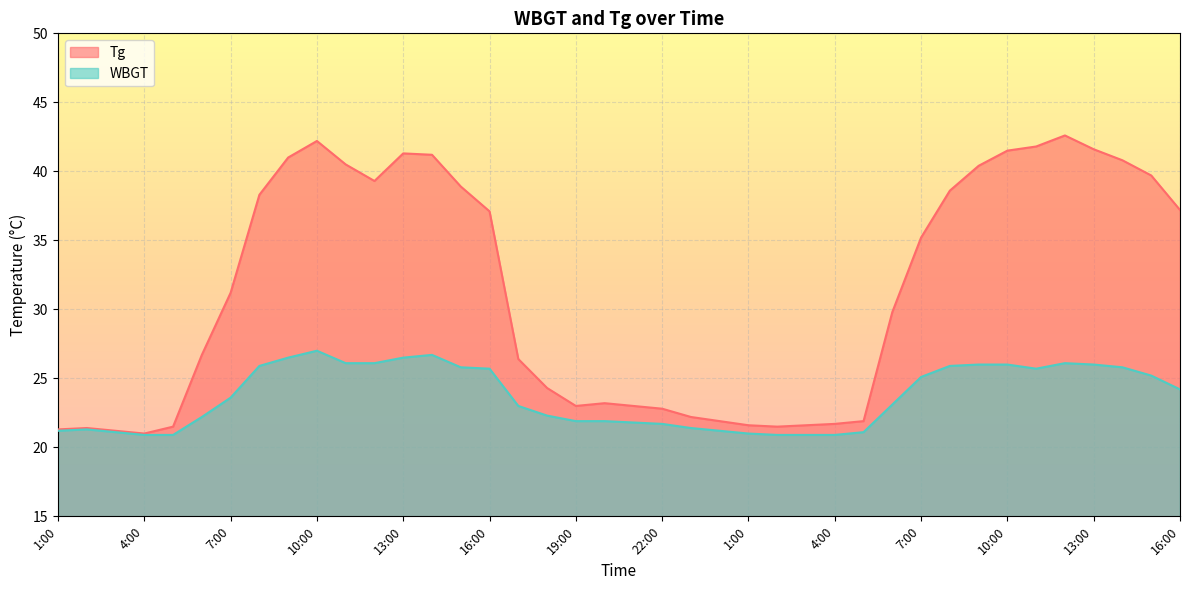

The value of WBGT at 20:00 is 12.8. True or false?

False